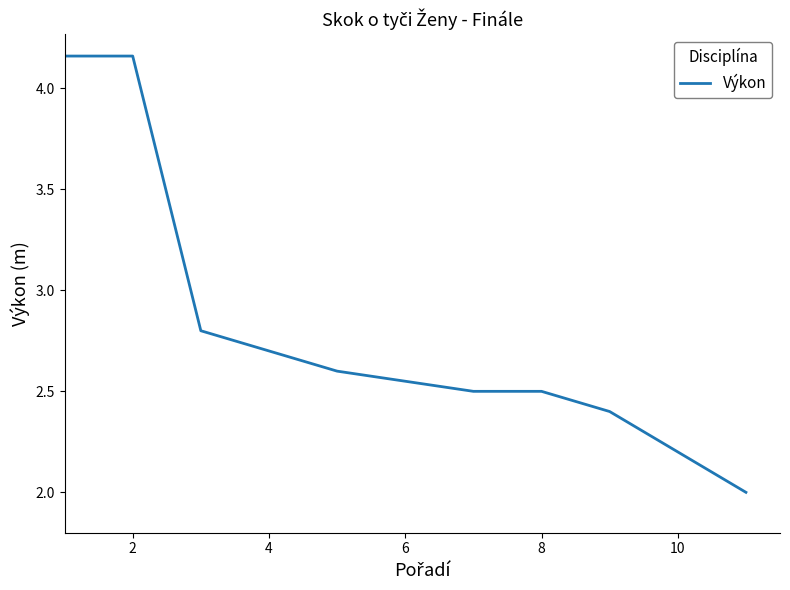

True or false: the data shows 0.9 at 8.

False